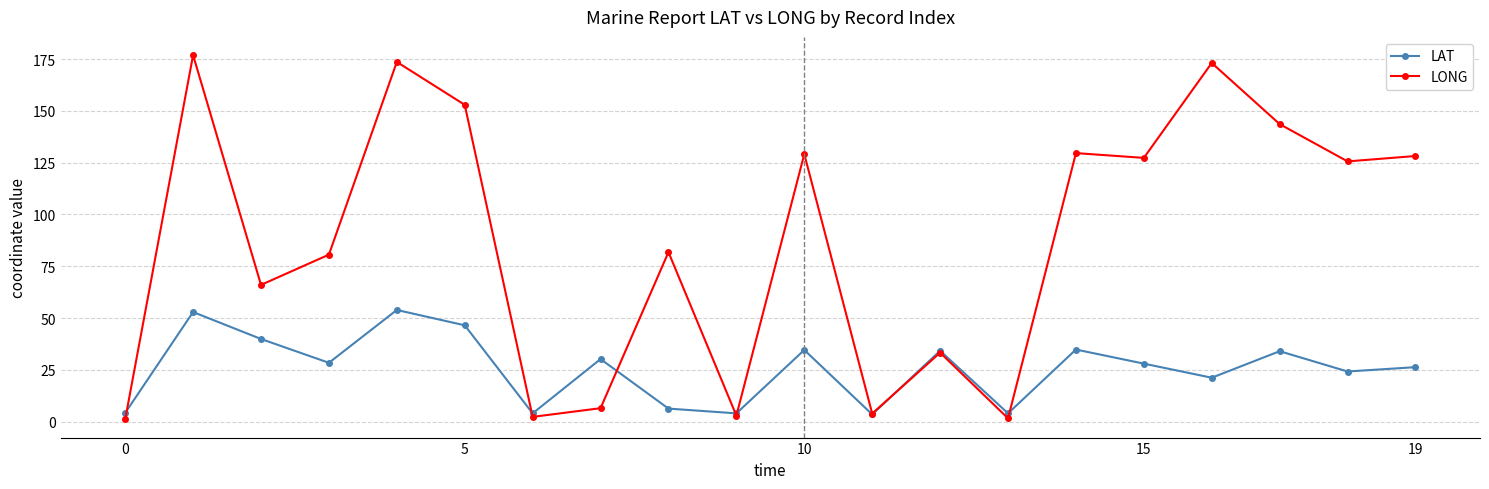

In LAT, how many points are higher than both neighbors (excluding endpoints)?

7